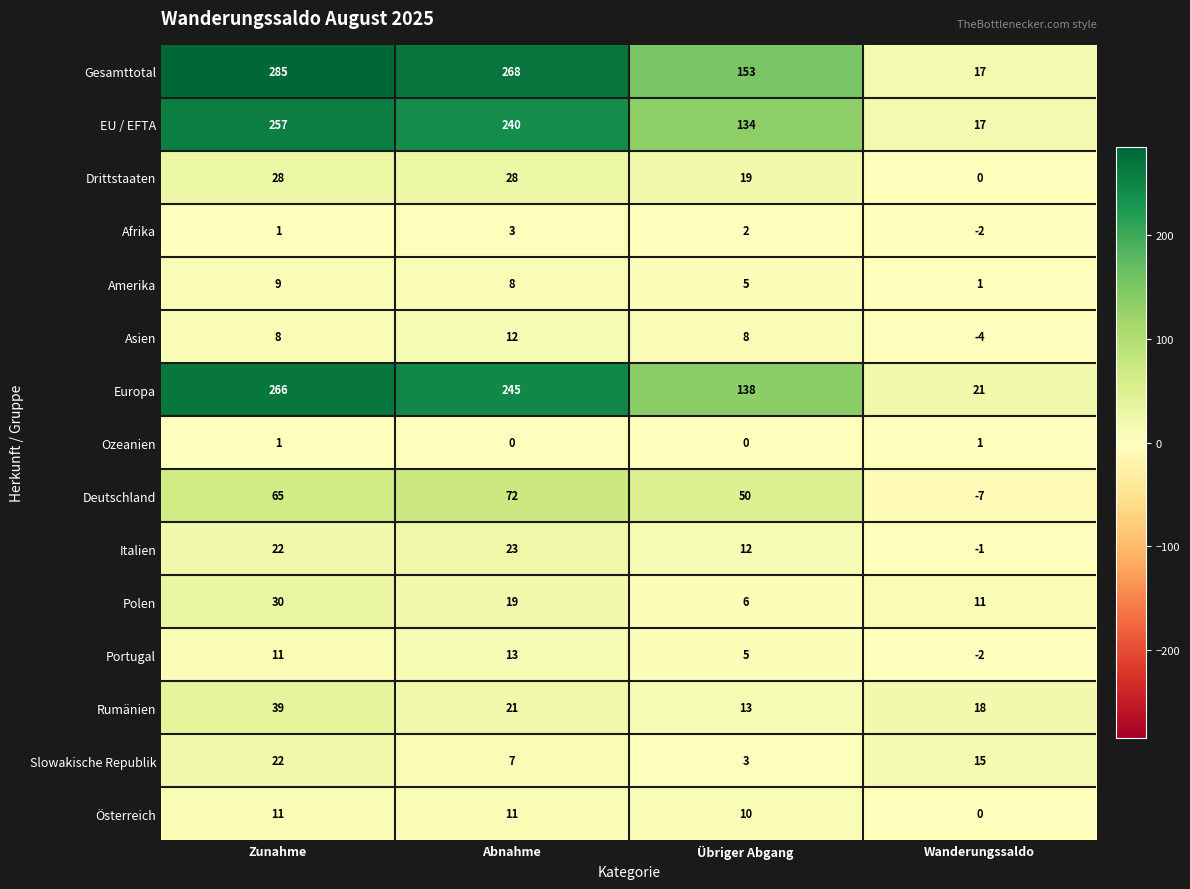

Which category has the lowest value across all series?

Wanderungssaldo